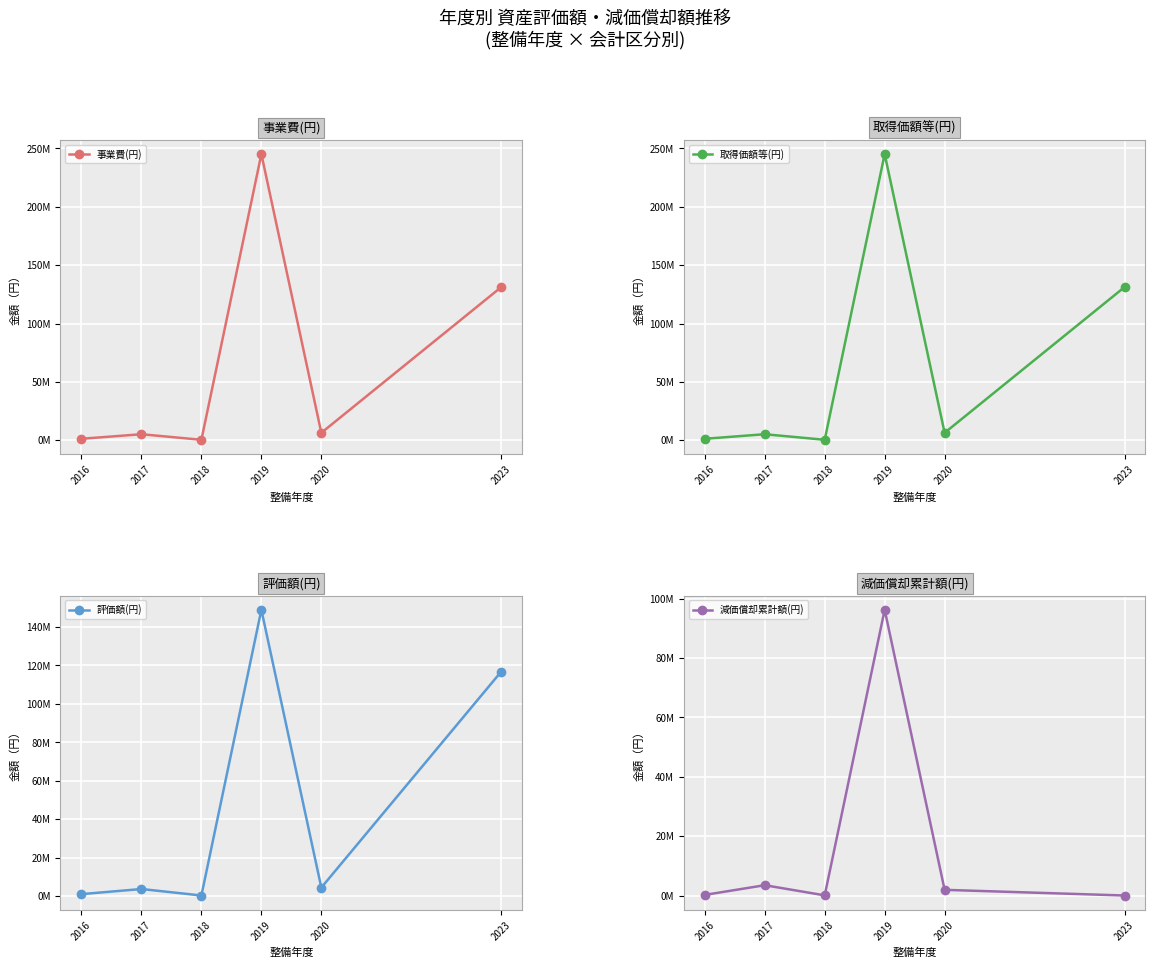

Reading left to right, list all the values displayed in this chart.

事業費(円): 2016=1256885	2017=5158781	2018=388884	2019=245192561	2020=6364175	2023=131193386
取得価額等(円): 2016=1256885	2017=5158781	2018=388884	2019=245192561	2020=6364175	2023=131193386
評価額(円): 2016=1054536	2017=3716013	2018=340274	2019=148981057	2020=4454924	2023=116823051
減価償却累計額(円): 2016=202349	2017=3469268	2018=48610	2019=96211504	2020=1909251	2023=0